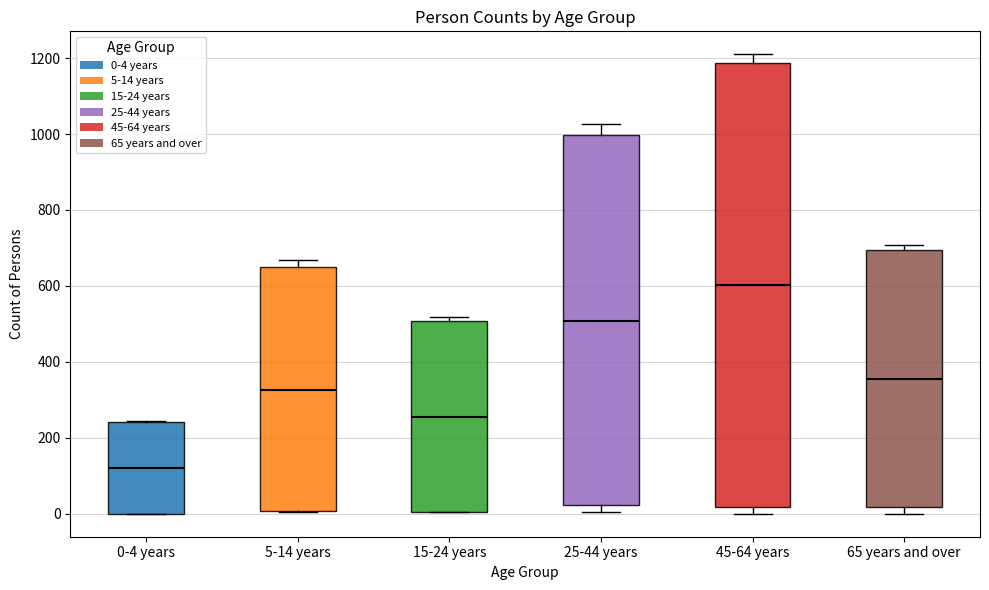

Which box is the tallest, from its lower edge to its upper edge?

45-64 years